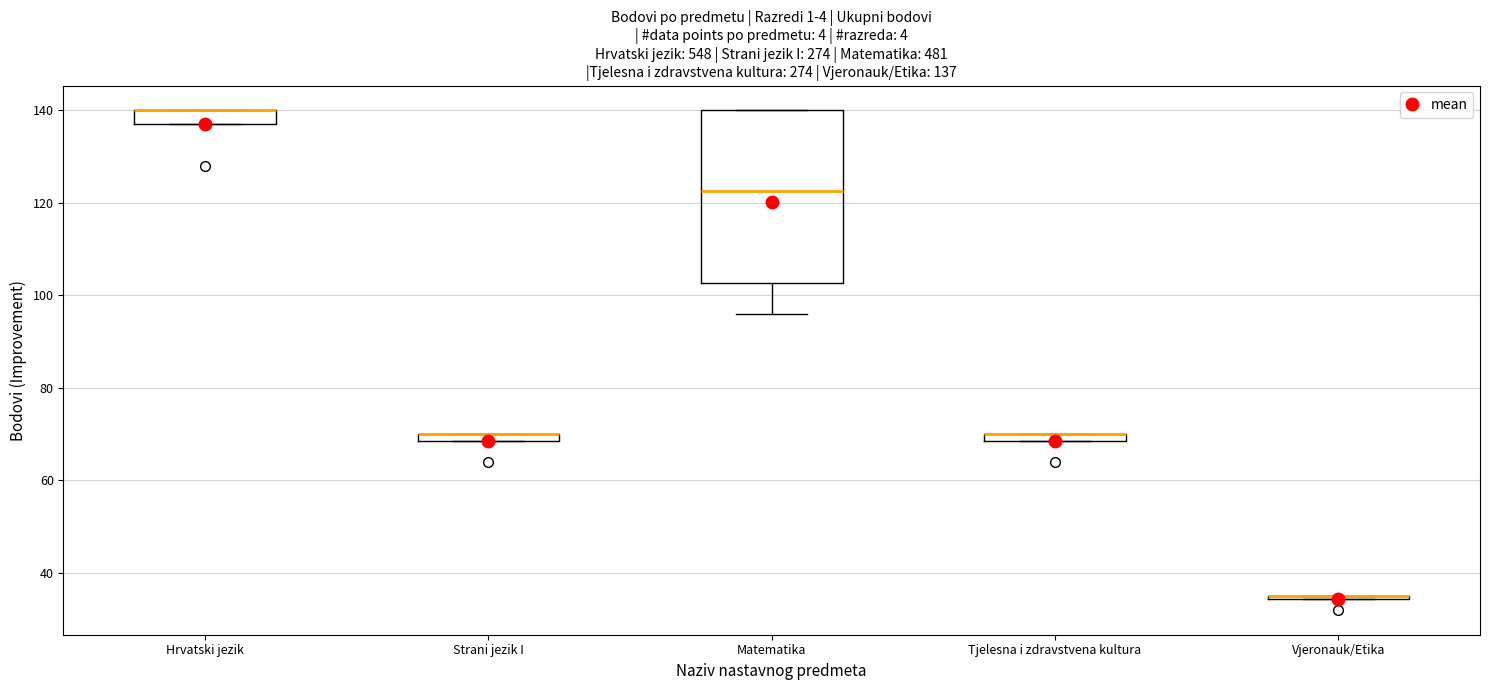

Which box is the tallest, from its lower edge to its upper edge?

Matematika